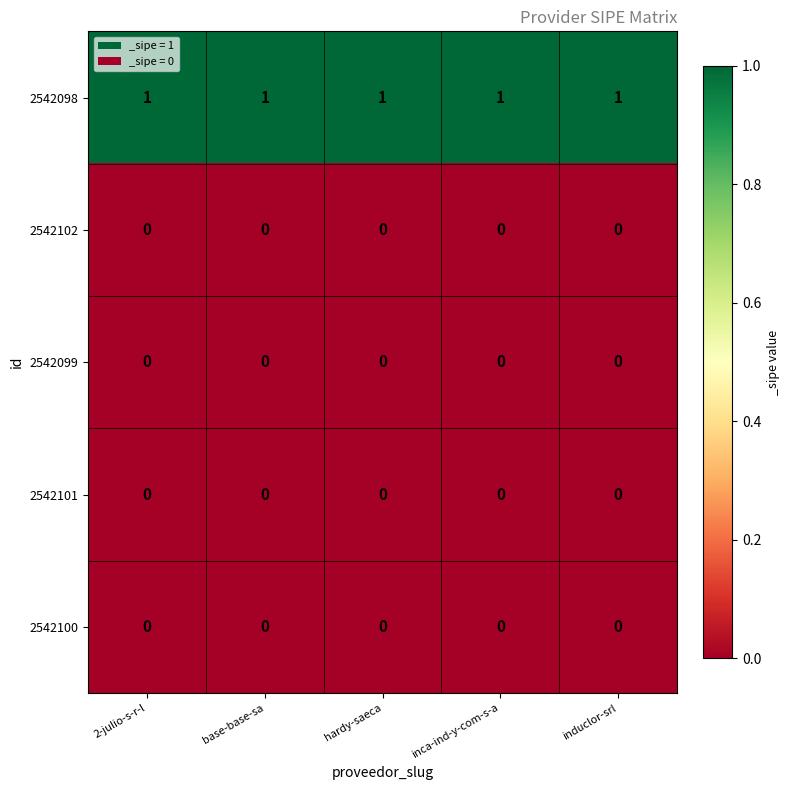

At how many categories does at least one series exceed 0?

5